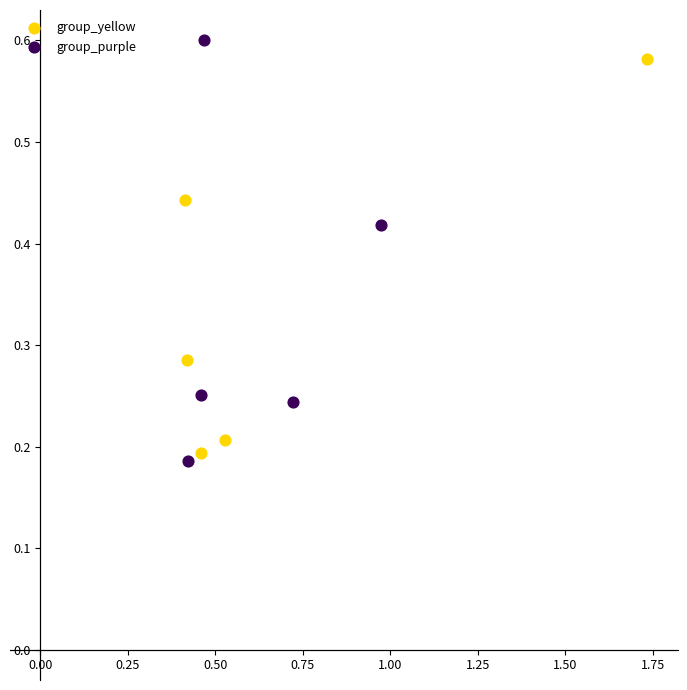

Which series contains the lowest Y value?

group_purple